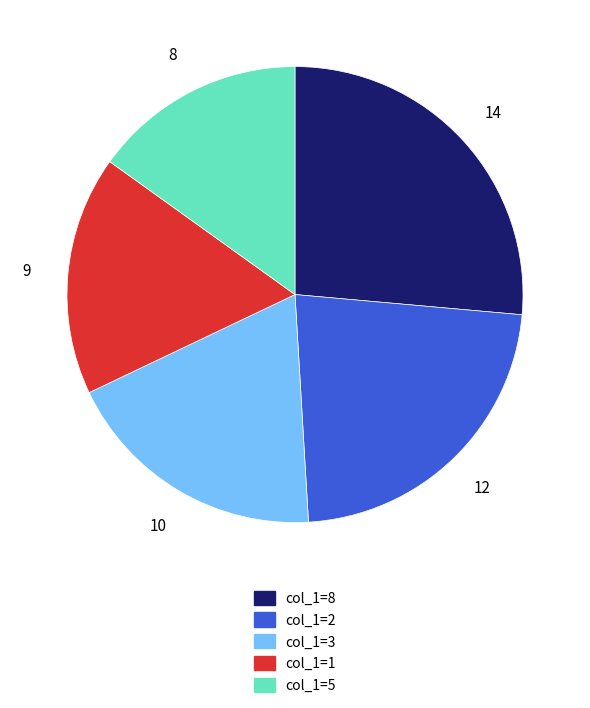

Does any single category account for the majority?

No